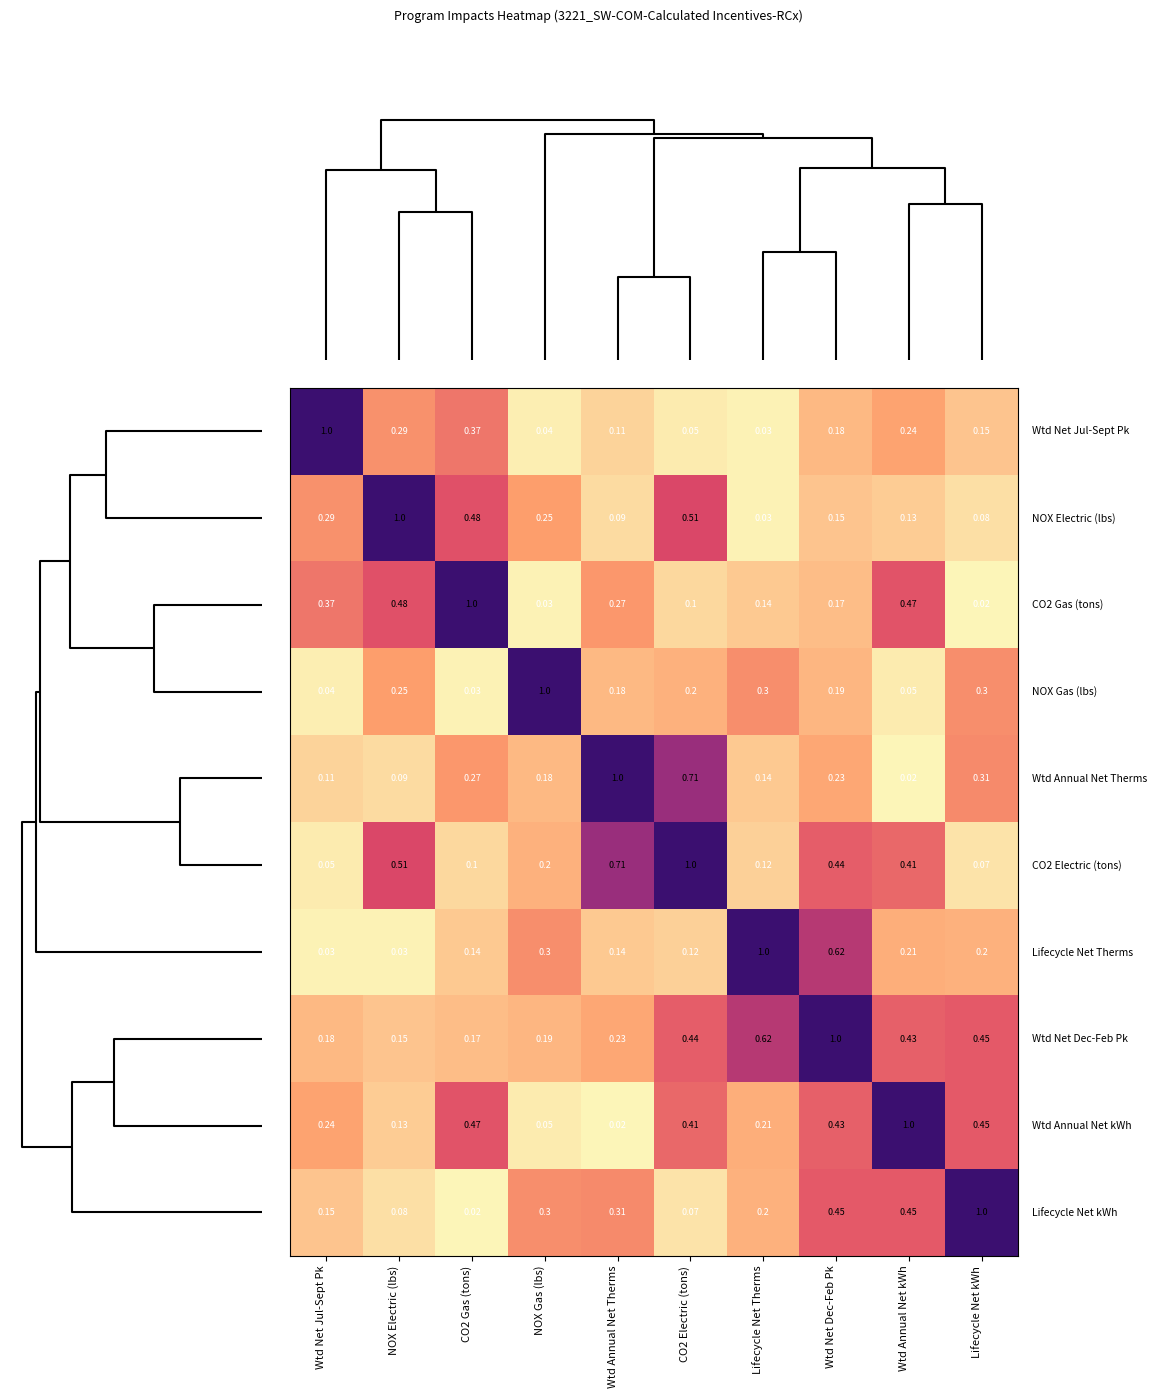

At which category is the sum across all series the highest?

Wtd Net Dec-Feb Pk